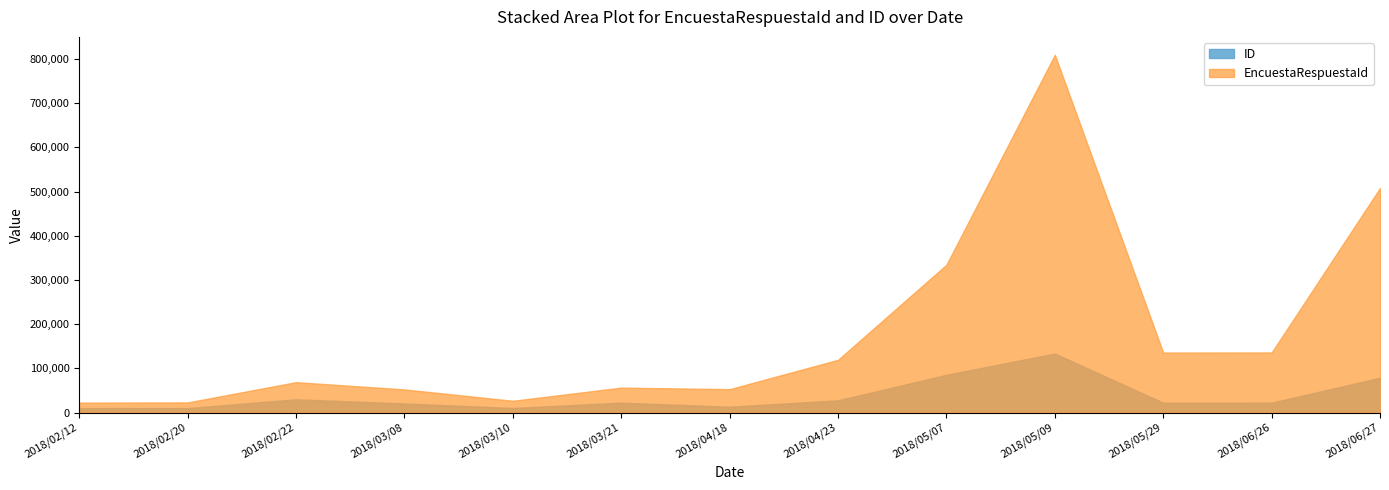

How many lines are shown in the chart?

2